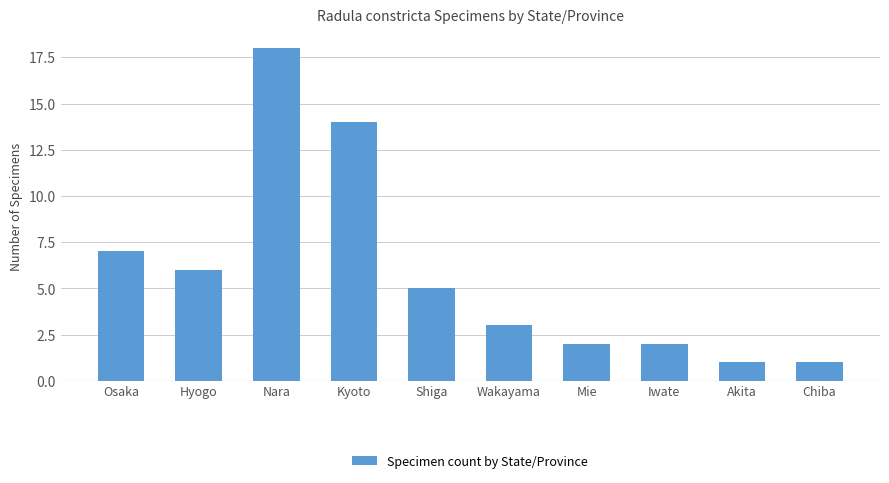

Are the bars horizontal?

No